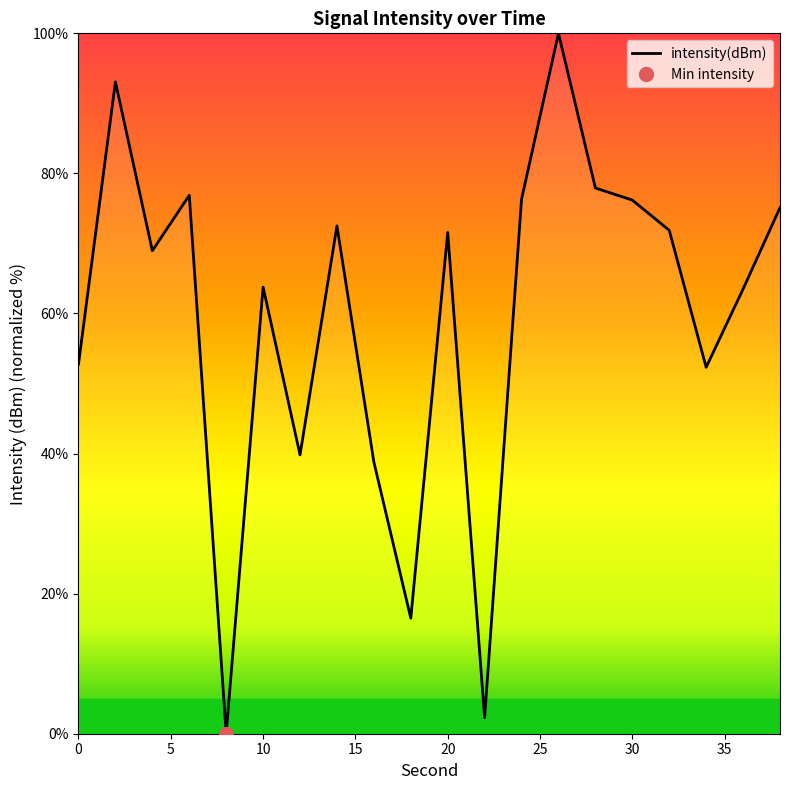

What is the highest value of the intensity(dBm) series?

100.0